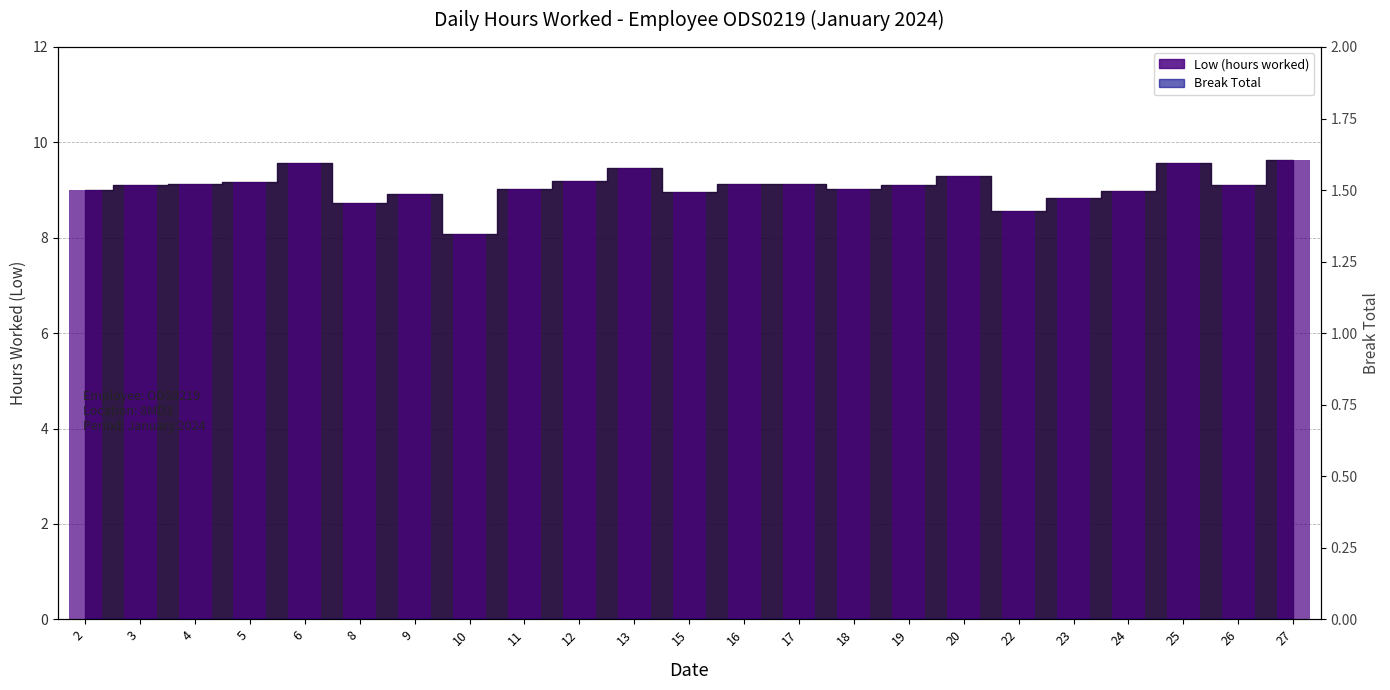

Reading left to right, extract all data points from this chart.

2=9.0	3=9.1	4=9.1	5=9.2	6=9.6	8=8.7	9=8.9	10=8.1	11=9.0	12=9.2	13=9.5	15=8.9	16=9.1	17=9.1	18=9.0	19=9.1	20=9.3	22=8.6	23=8.8	24=9.0	25=9.6	26=9.1	27=9.6